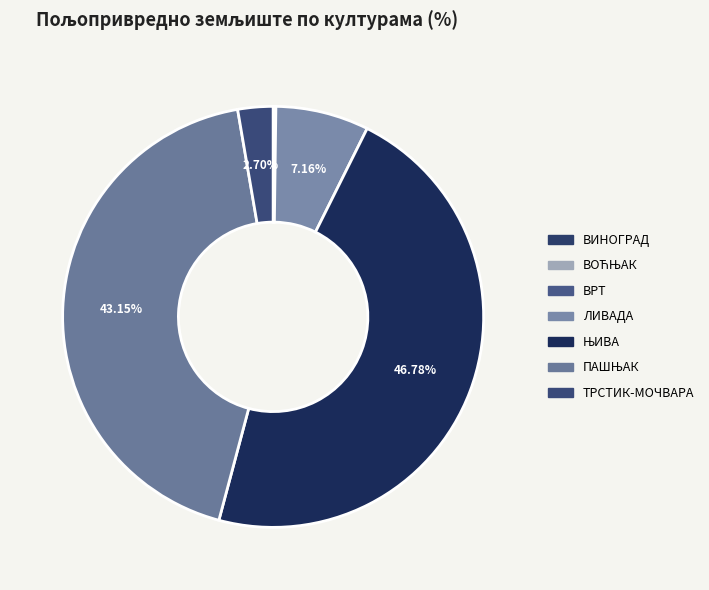

Rank the categories by value from highest to lowest.

ЊИВА, ПАШЊАК, ЛИВАДА, ТРСТИК-МОЧВАРА, ВОЋЊАК, ВРТ, ВИНОГРАД